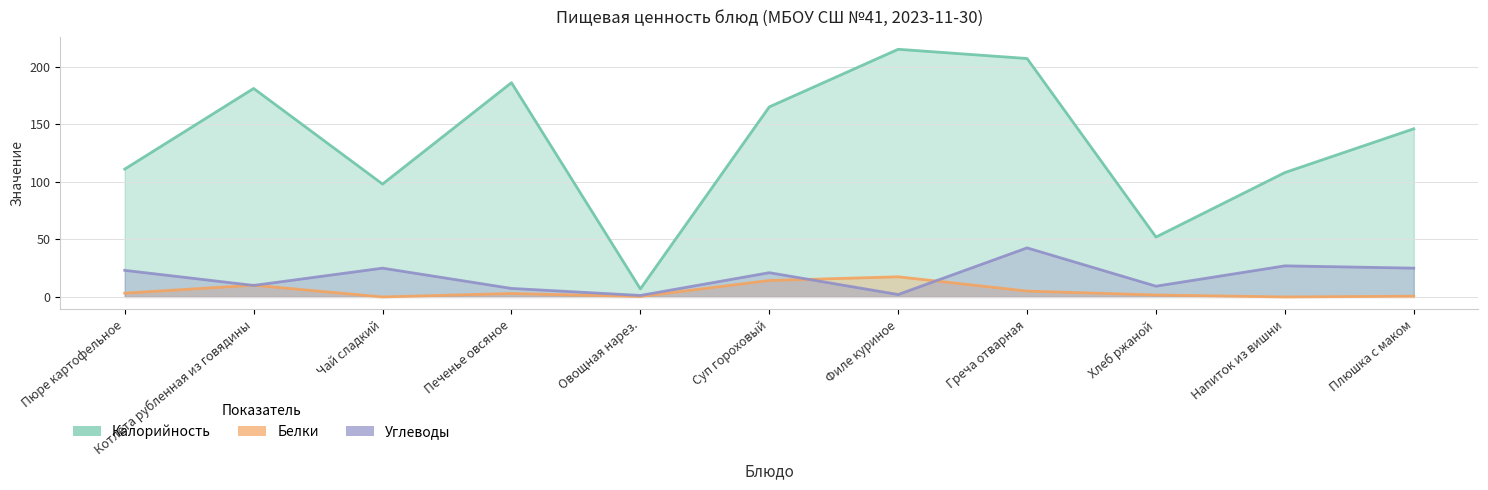

True or false: Белки and Углеводы intersect in this chart.

True